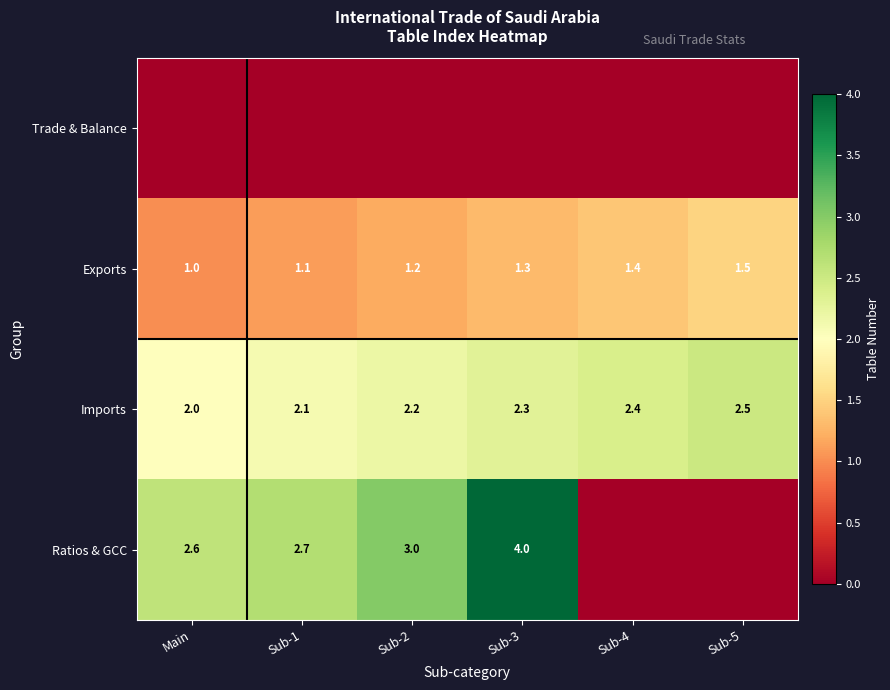

At which label does Imports reach its peak?

Sub-5